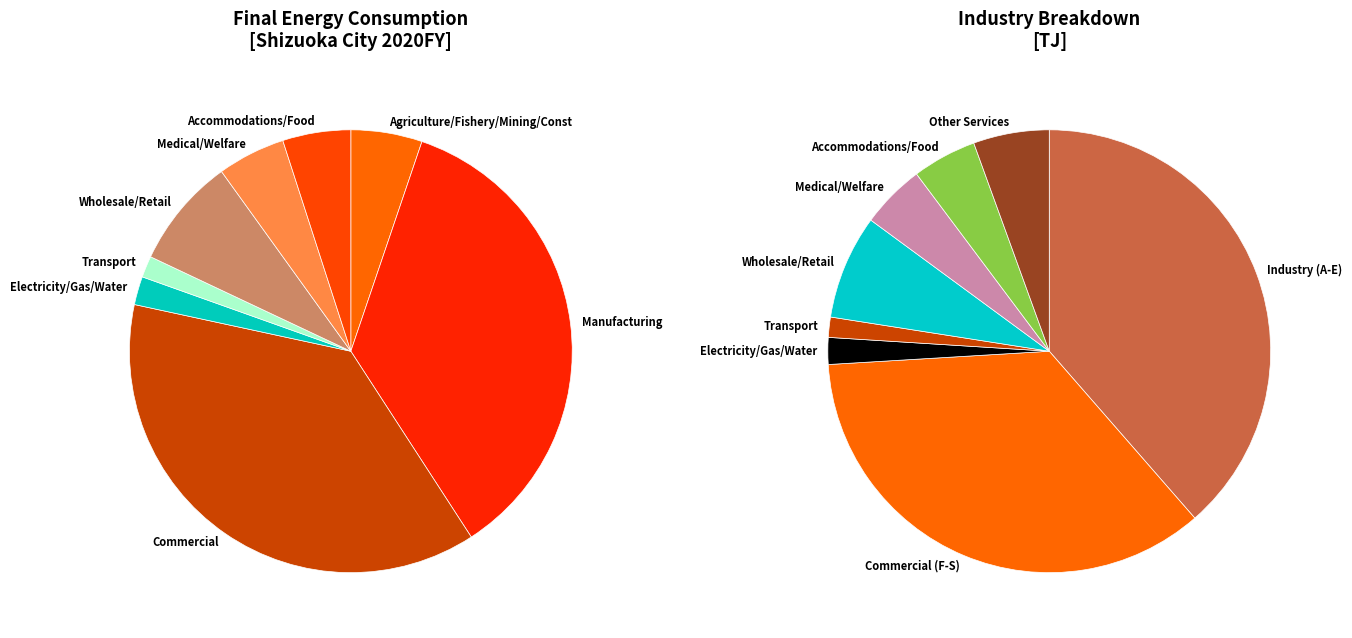

How many slices are in this pie chart?

8